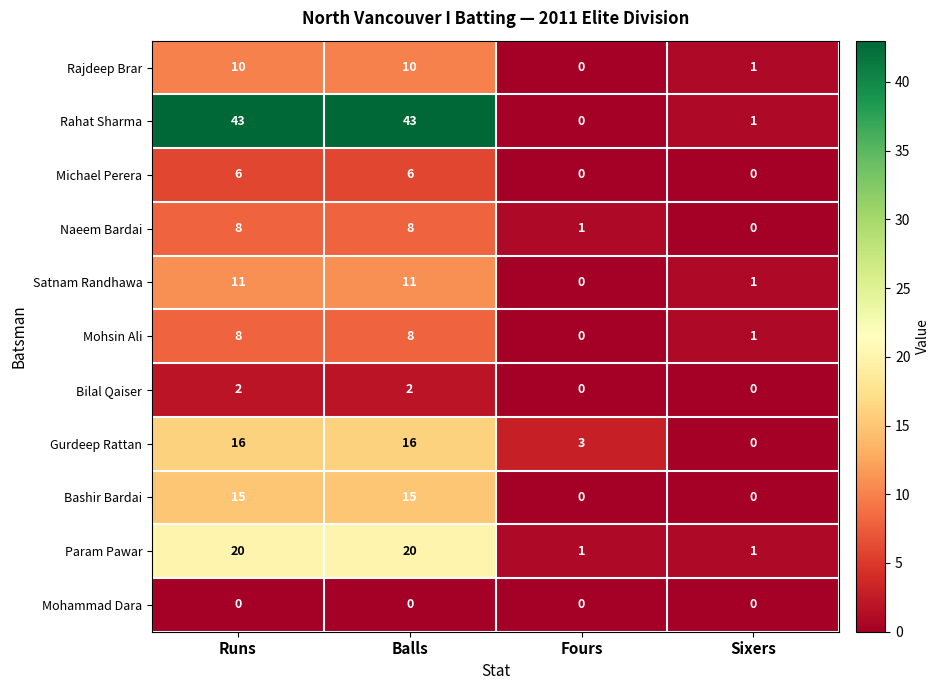

What is the total value across all series at Balls?

139